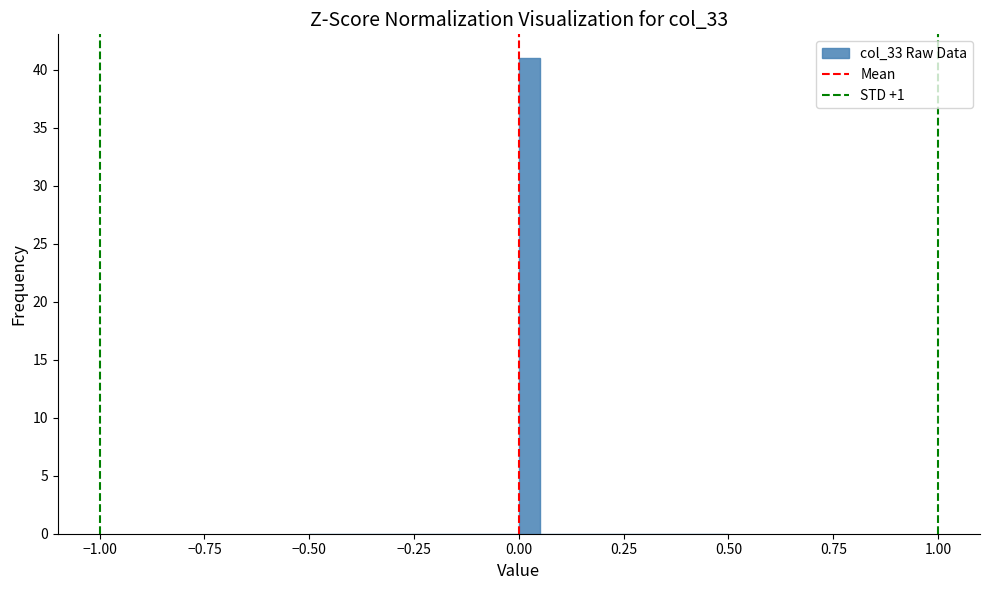

Read against the x-axis, roughly where is the centre of the tallest bar?

0.05